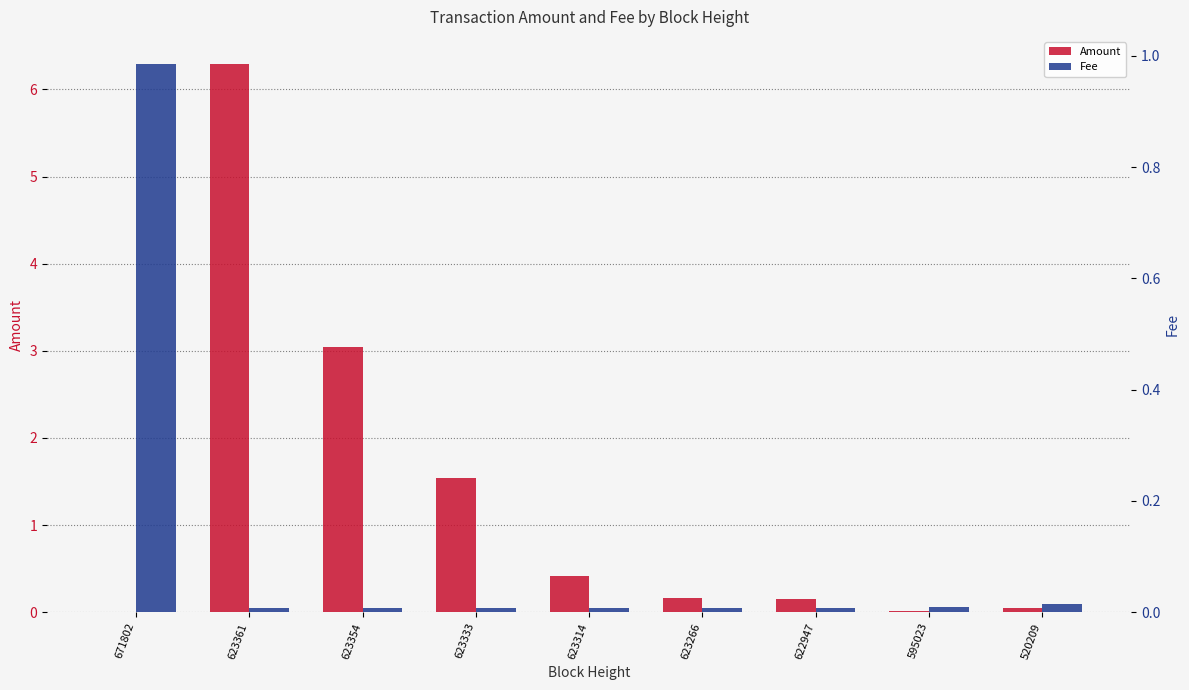

List the series in order of their peak value, lowest first.

Fee, Amount